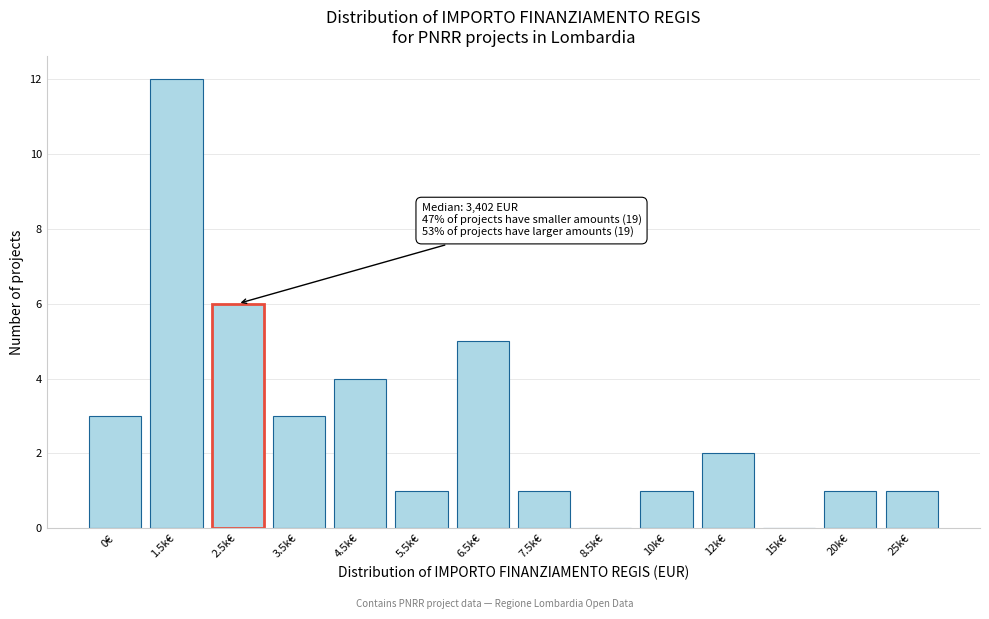

Reading right to left, transcribe all the data shown in this chart.

25k€=1	20k€=1	15k€=0	12k€=2	10k€=1	8.5k€=0	7.5k€=1	6.5k€=5	5.5k€=1	4.5k€=4	3.5k€=3	2.5k€=6	1.5k€=12	0€=3